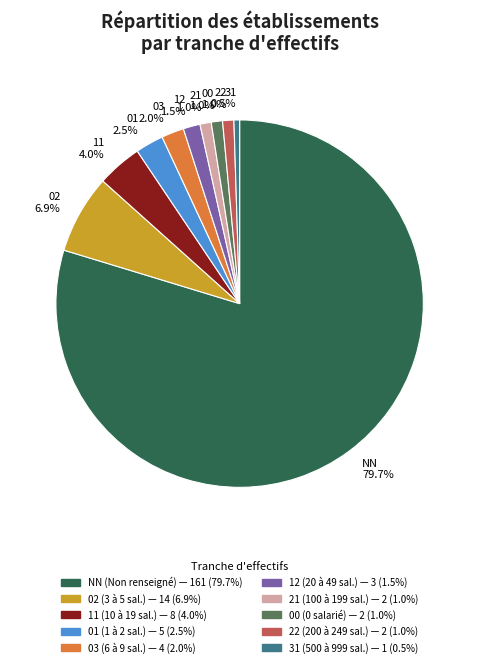

What percentage do 22 and 02 together represent?

7.9%